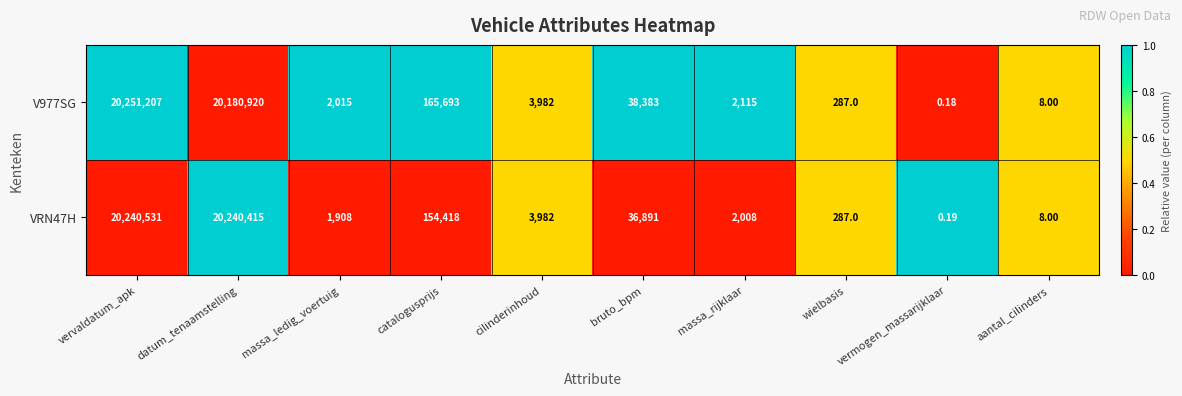

At which label is V977SG closest to 10125603?

catalogusprijs